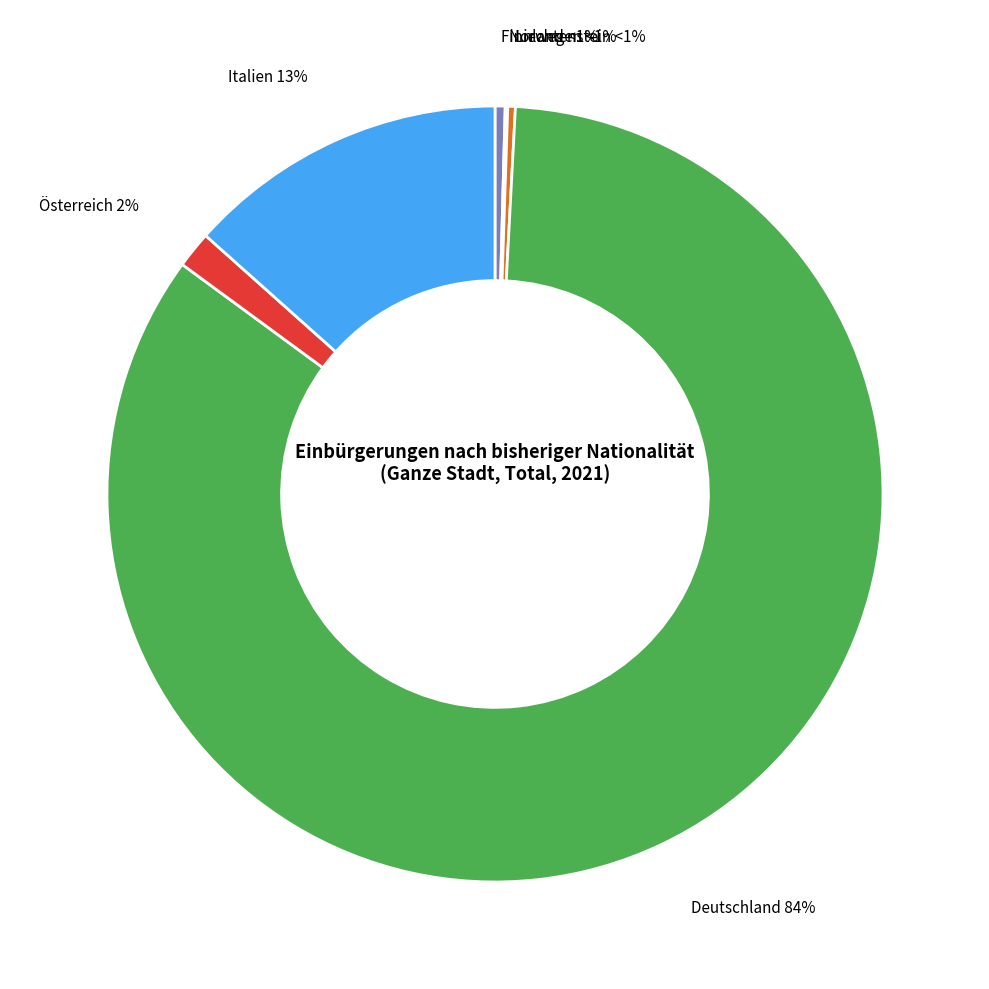

Which slice represents more than half of the pie?

Deutschland